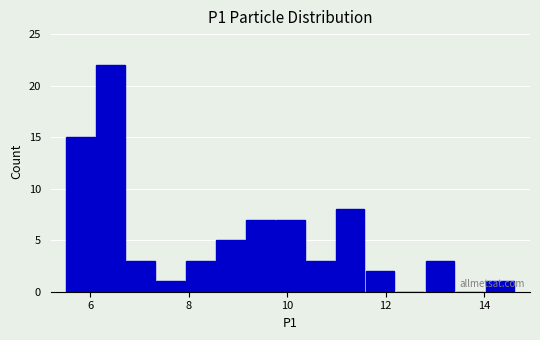

Around what value on the x-axis is the tallest bar? Give the approximate position of its centre, as read against the axis.

6.4